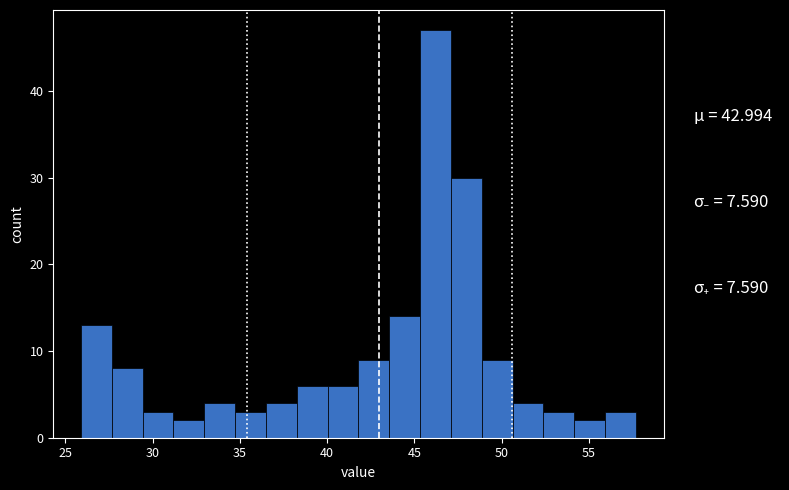

Around what value on the x-axis is the tallest bar? Give the approximate position of its centre, as read against the axis.

46.0